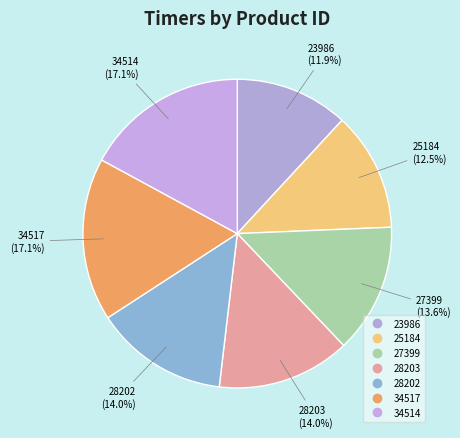

Do 28203 and 25184 together represent more than half of the pie?

No